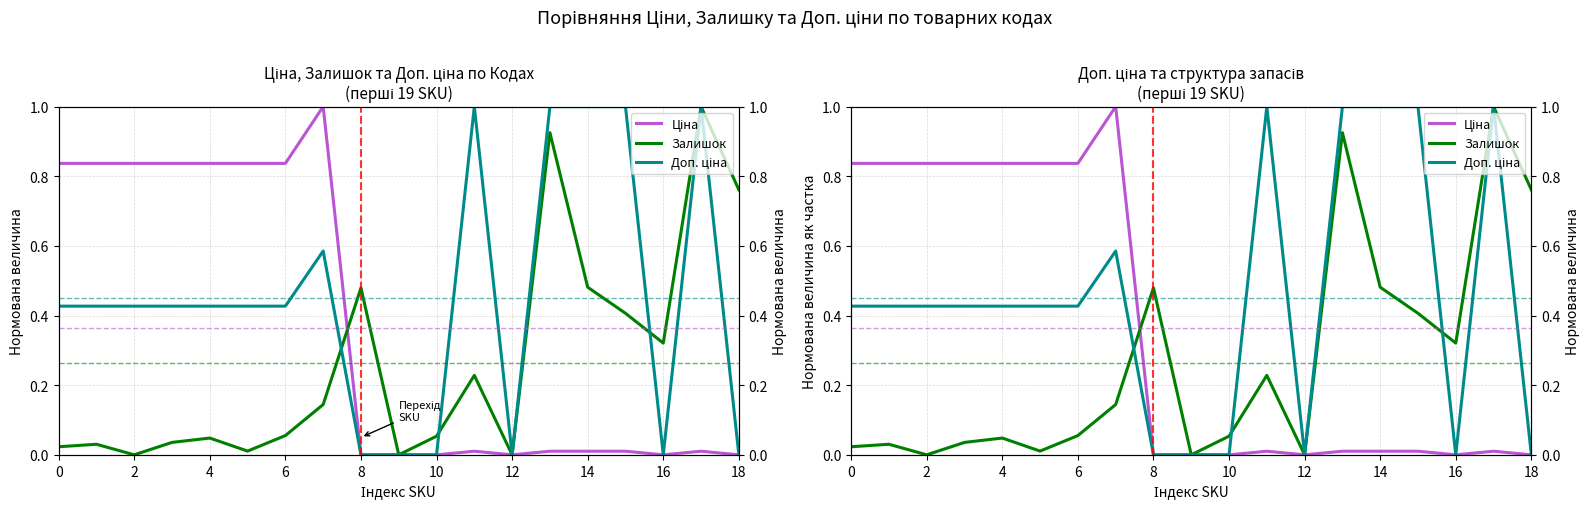

How many interior local peaks does the Залишок series have?

6